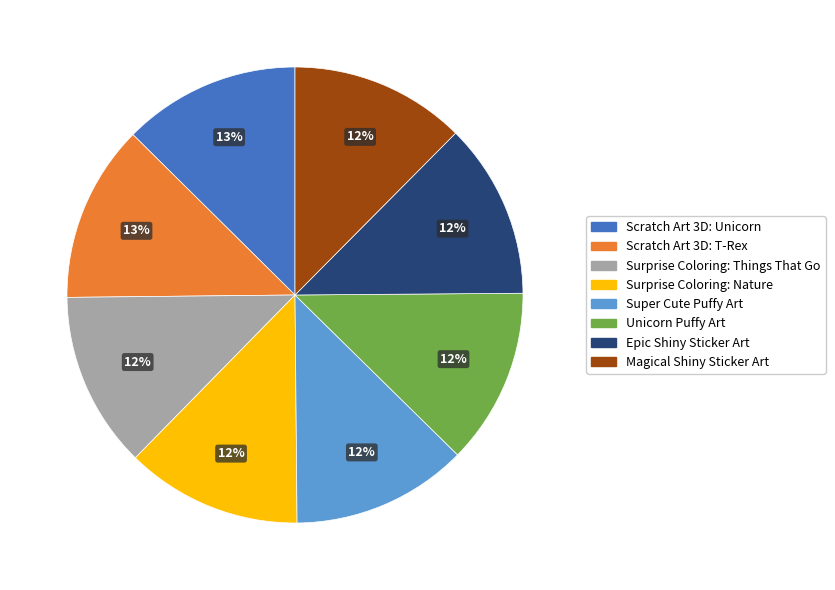

True or false: Scratch Art 3D: T-Rex accounts for 25% of the total.

False